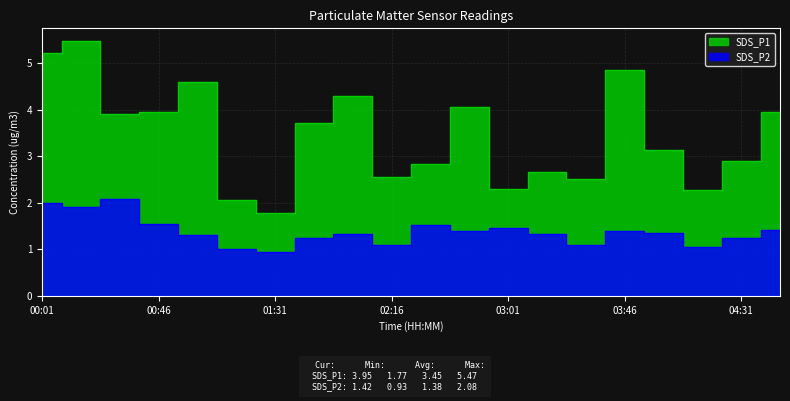

At which category does SDS_P1 reach its first local peak?

00:16